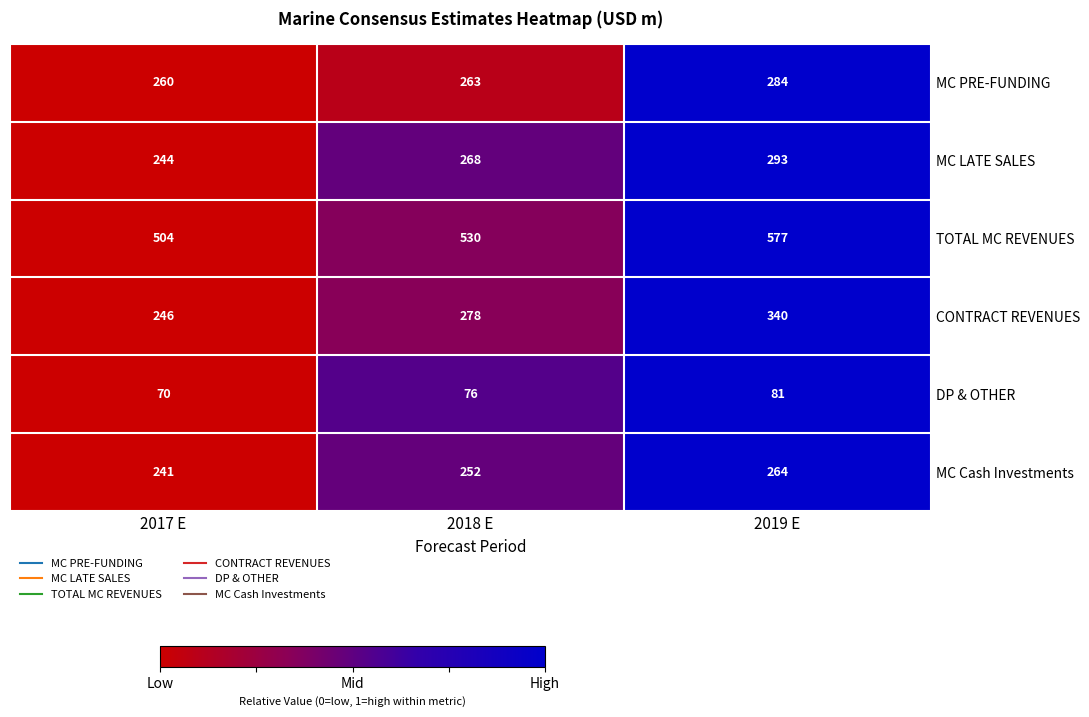

At which category is the sum across all series the highest?

2019 E